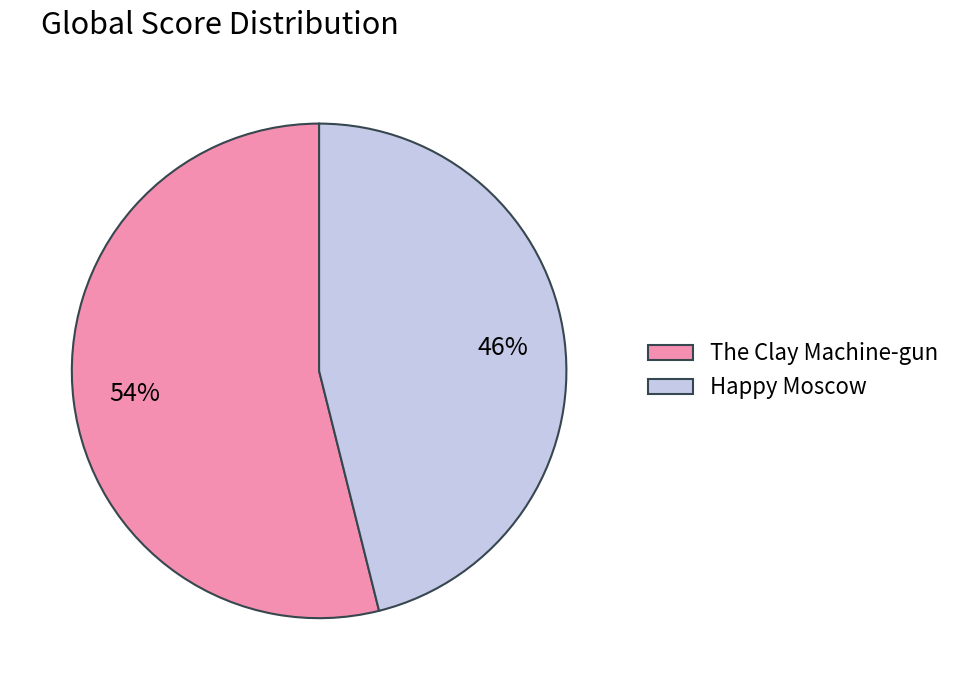

Which slice is the largest?

The Clay Machine-gun